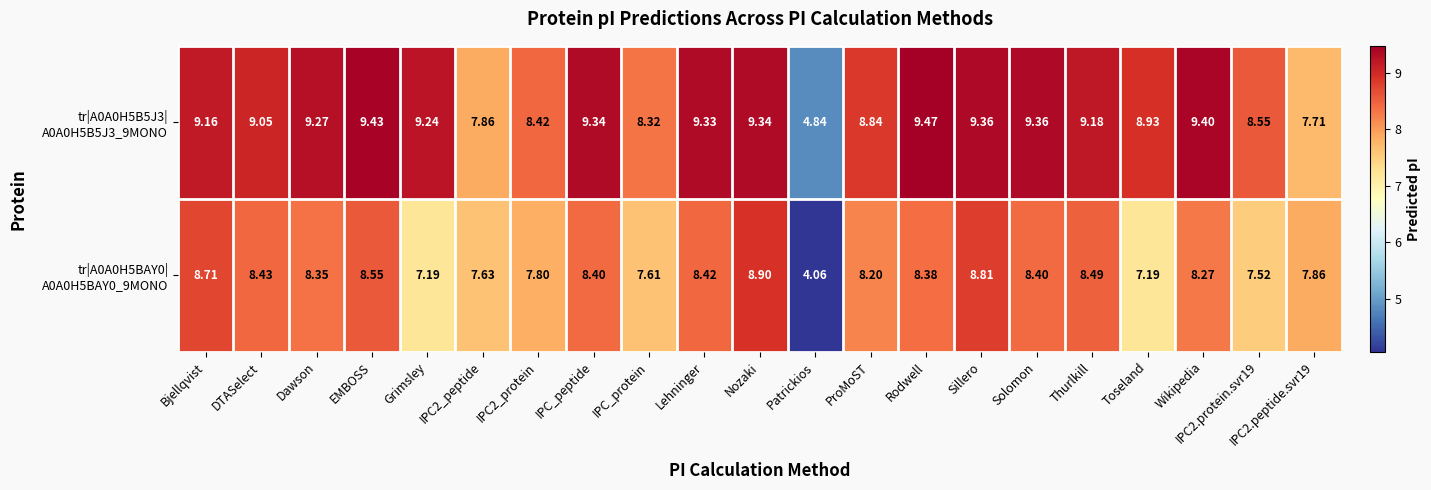

Which label corresponds to the smallest value in the chart?

Patrickios